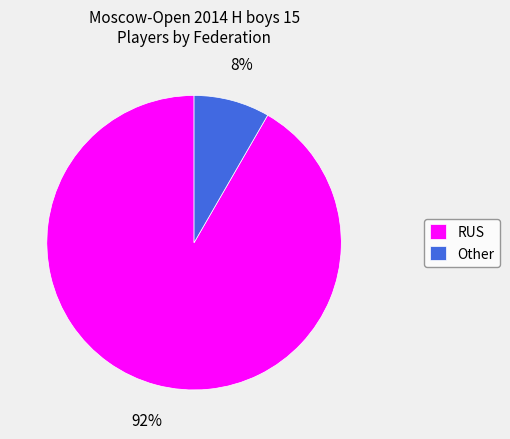

To the nearest percent, what percentage of the pie is Other?

8%